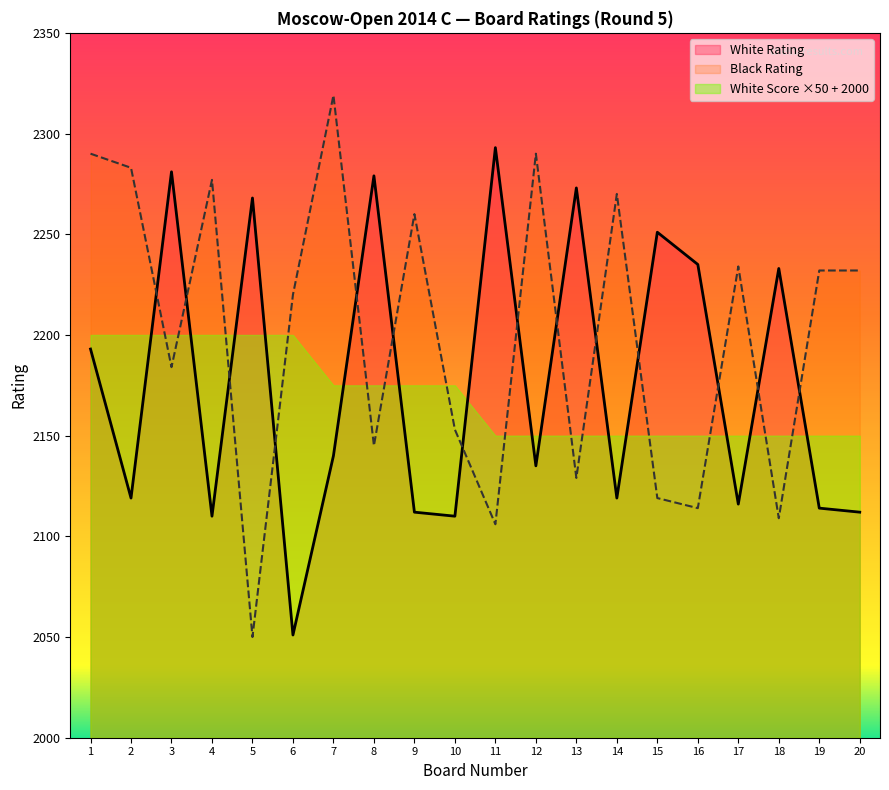

At which category does Black Rating reach its first local valley?

3